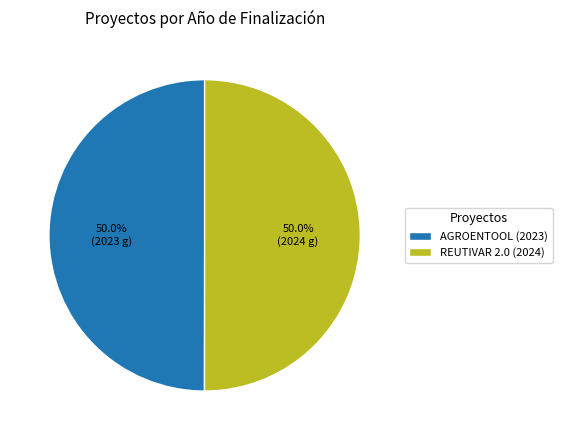

How many segments does this pie chart have?

2